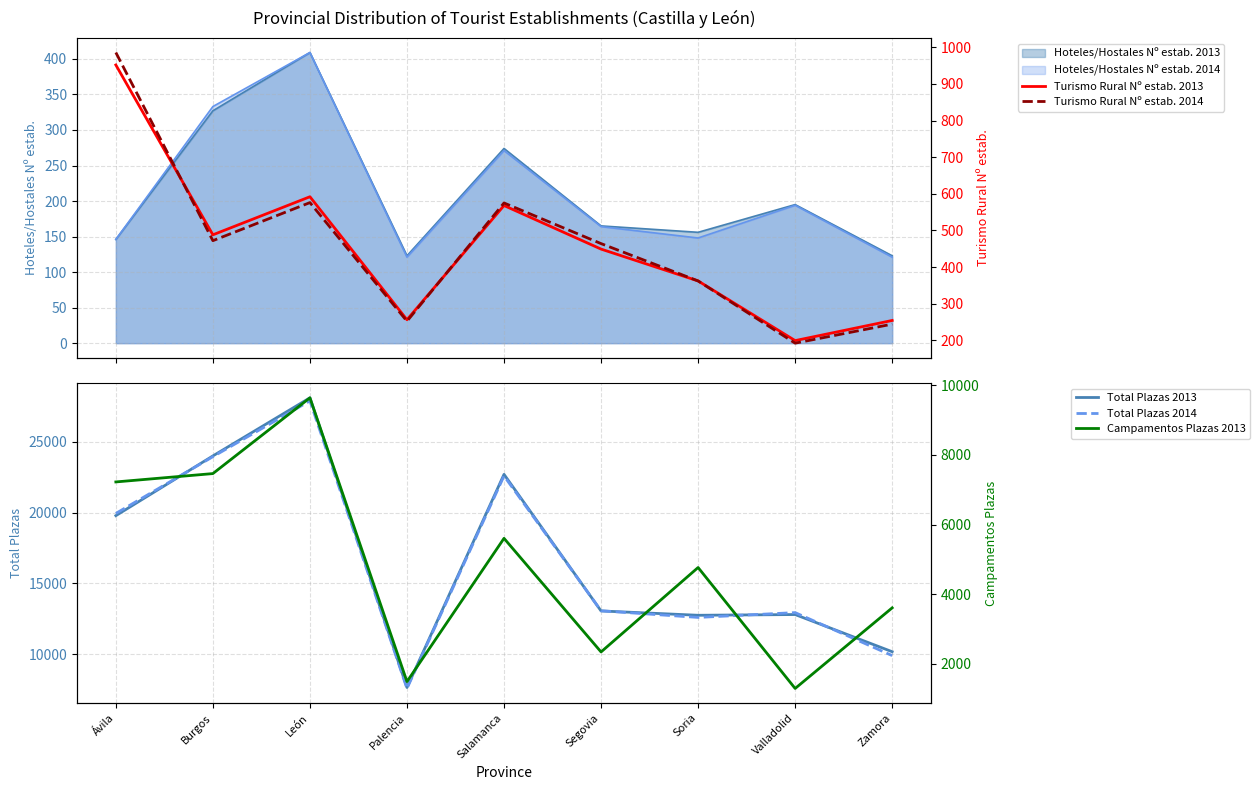

Where is Campamentos Plazas 2013 nearest to the value 5465?

Salamanca